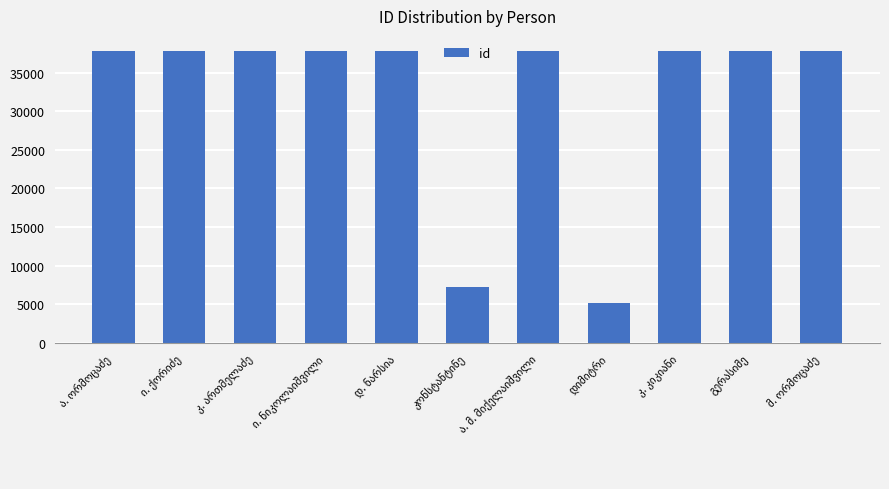

Does the chart contain stacked bars?

No